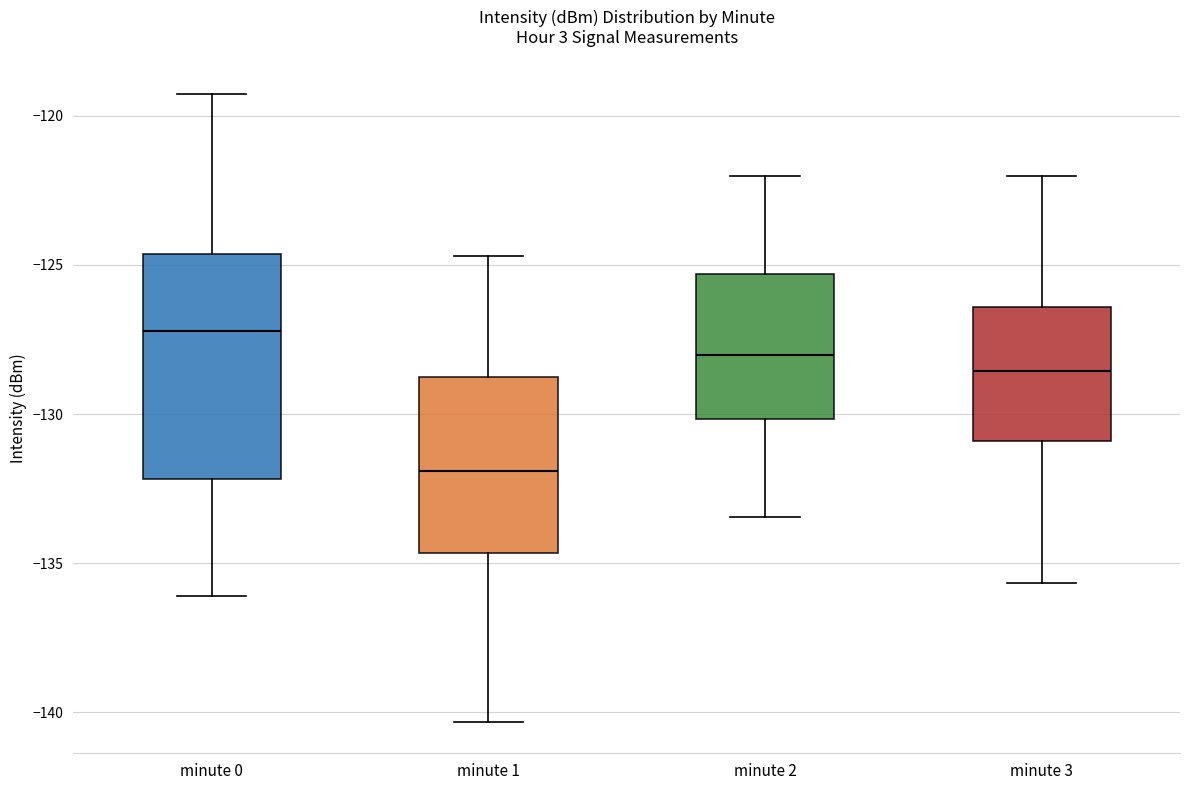

Reading left to right, read every box against the y-axis: the position of its median line, the range the box covers, and the ends of its whiskers. The values are not printed on the chart, so give them approximately, as read against the axis.

minute 0: median -127.0, box -132.0 to -124.5, whiskers -136.0 to -119.5
minute 1: median -132.0, box -134.5 to -129.0, whiskers -140.5 to -124.5
minute 2: median -128.0, box -130.0 to -125.5, whiskers -133.5 to -122.0
minute 3: median -128.5, box -131.0 to -126.5, whiskers -135.5 to -122.0